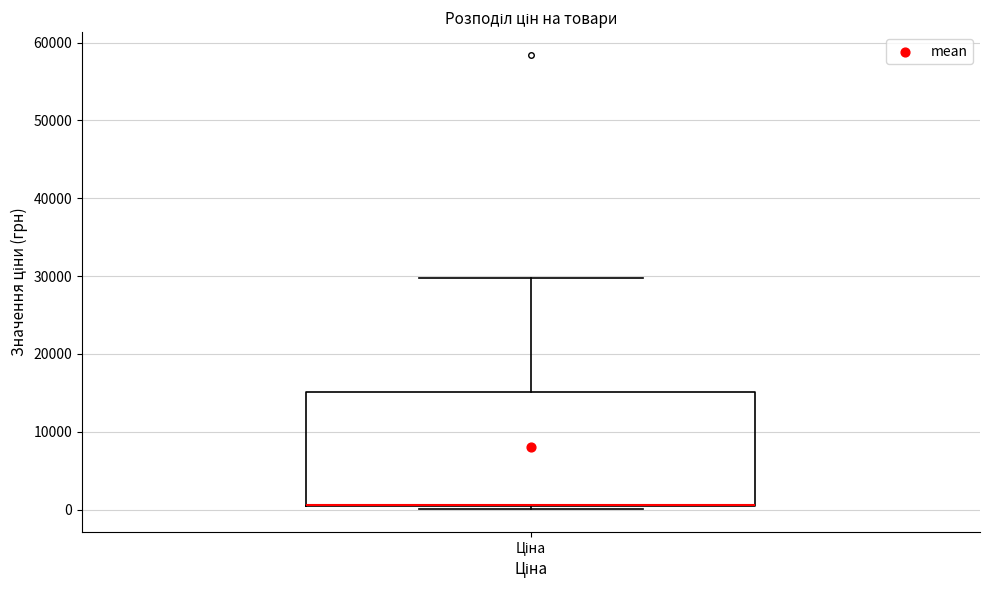

Read this box plot against the y-axis: the position of the median line, the range covered by the box, and the ends of both whiskers. The values are not printed on the chart, so give them approximately, as read against the axis.

median 1000 (drawn on the box's lower edge), box 0 to 15000, whiskers 0 (just below the box's lower edge) to 30000